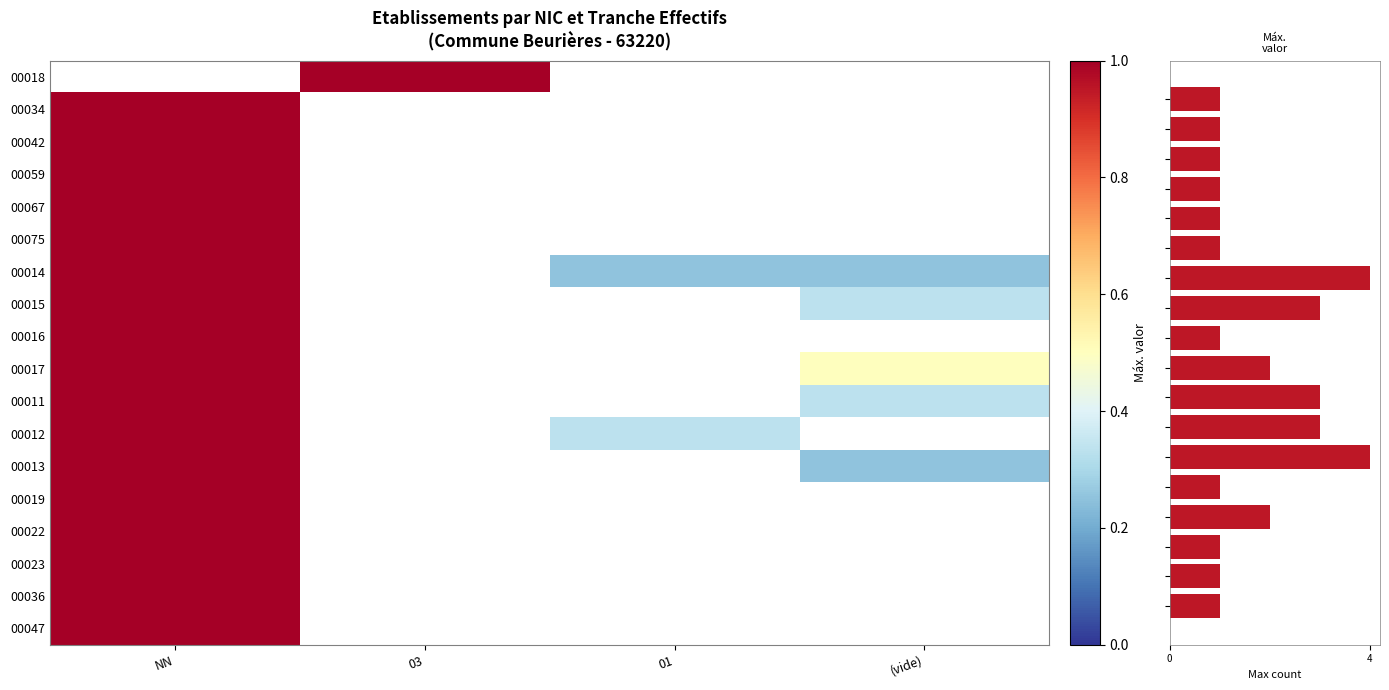

Which category has the highest value in the 00018 series?

03